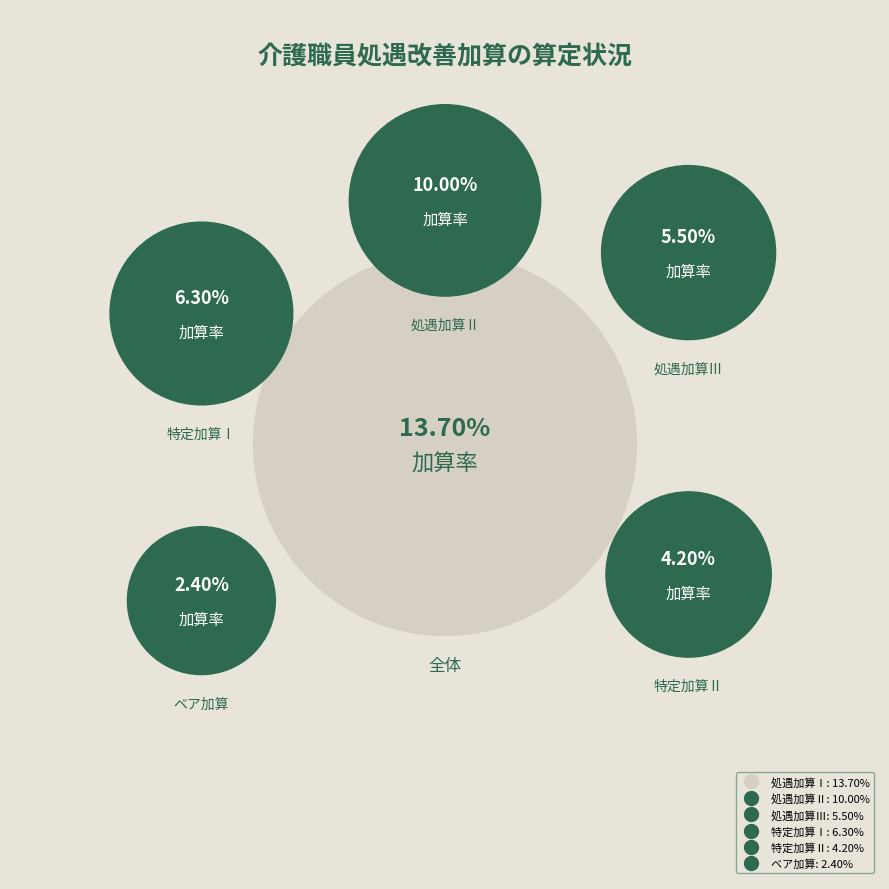

Rank the categories by value from lowest to highest.

ベア加算, 特定加算Ⅱ, 処遇加算Ⅲ, 特定加算Ⅰ, 処遇加算Ⅱ, 処遇加算Ⅰ